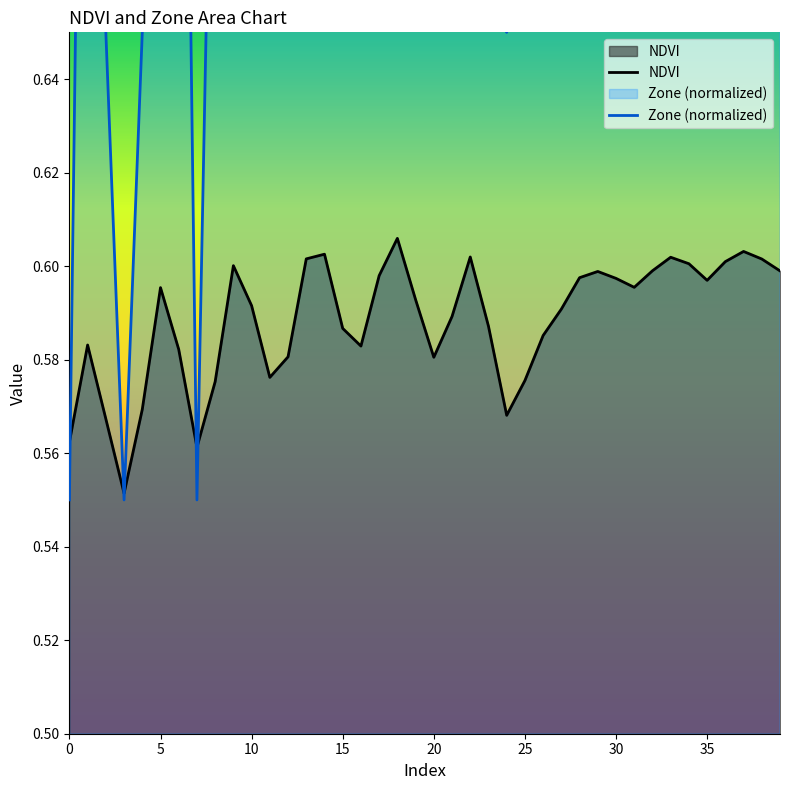

True or false: Zone (normalized) has more than 0 points higher than both neighbors.

True